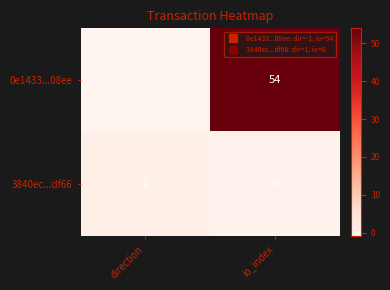

Which series has the largest range (max minus min)?

0e1433...08ee